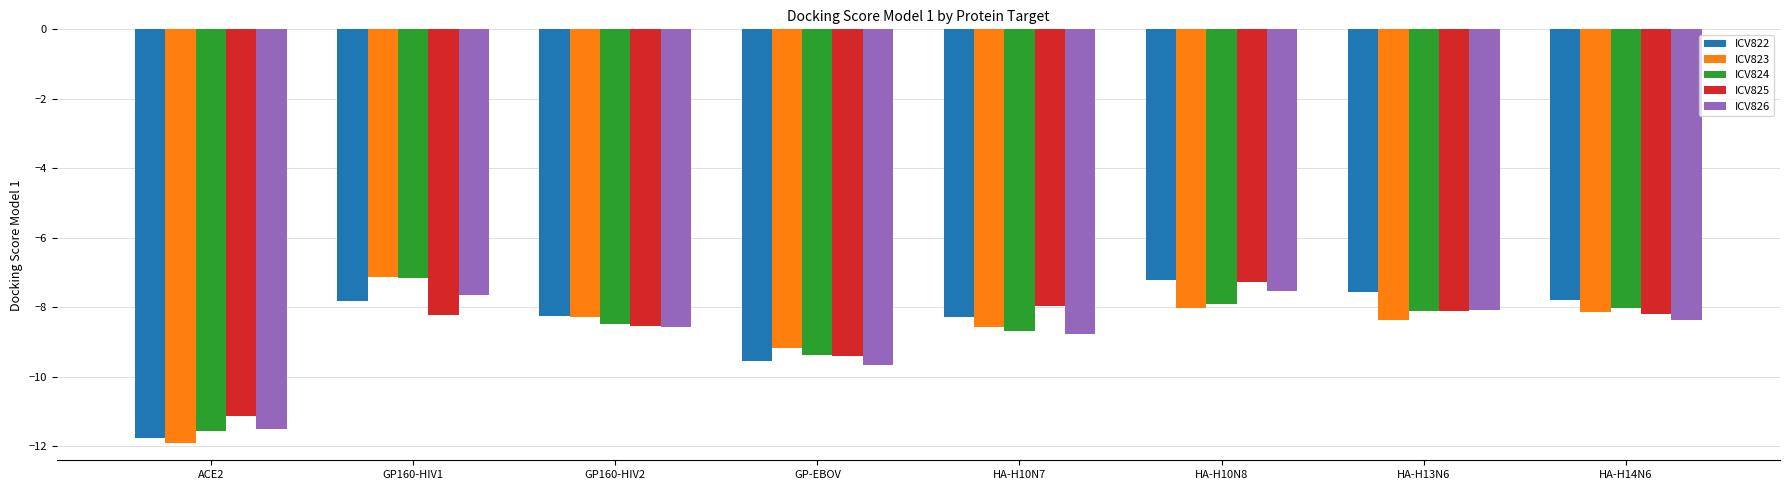

What is the total value across all series at GP160-HIV2?

-42.1